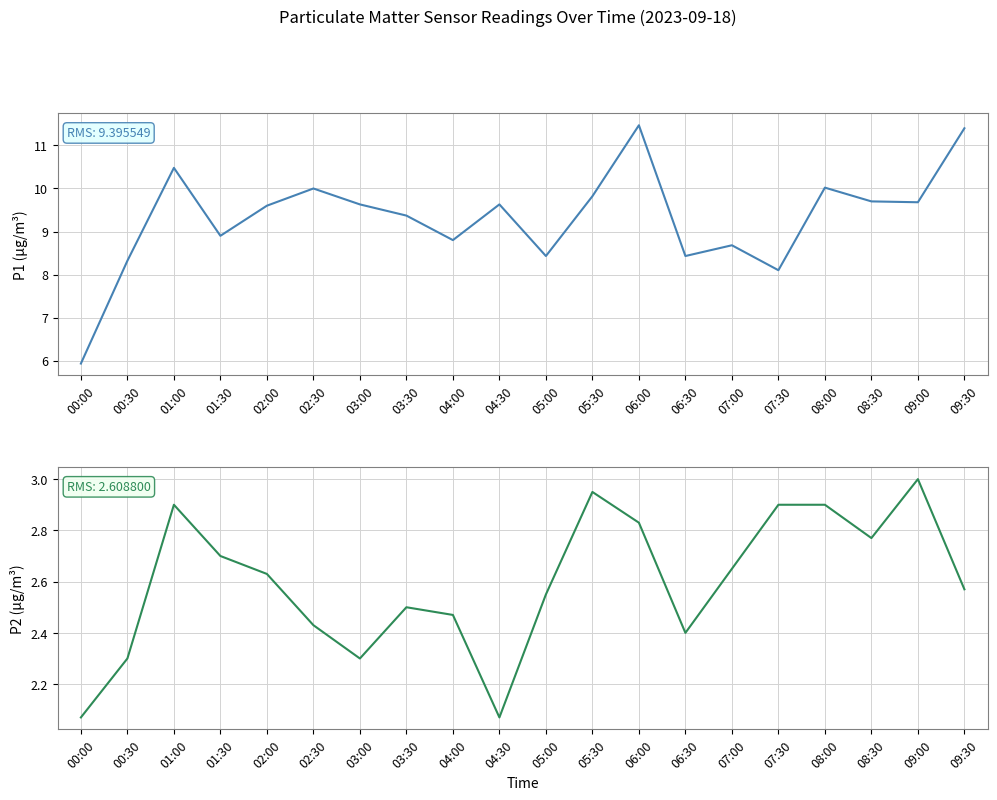

Which series has the widest spread of values?

P1